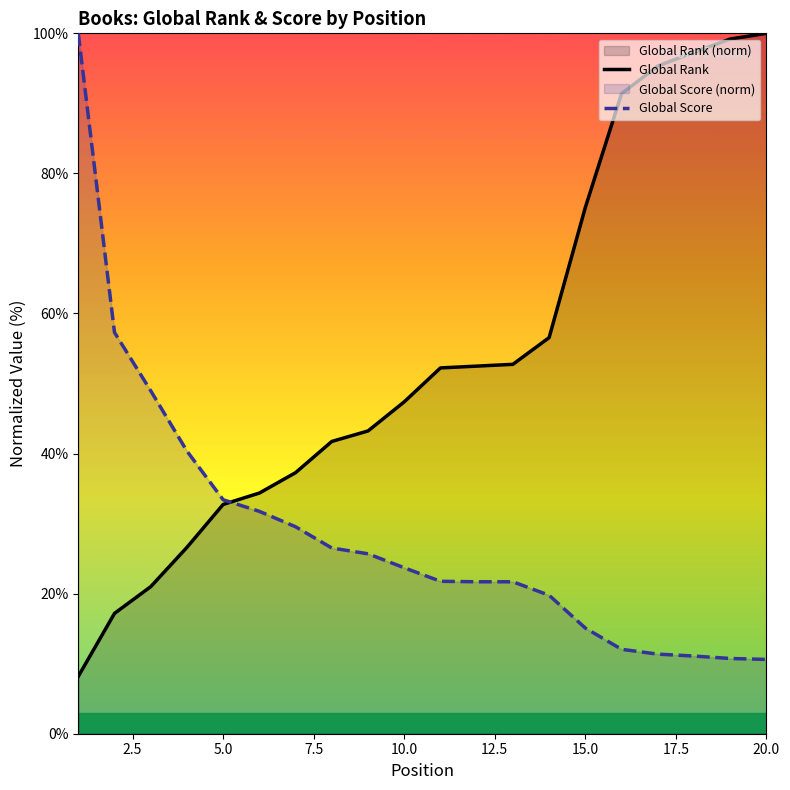

List the series in order of their overall mean, highest first.

Global Rank, Global Score